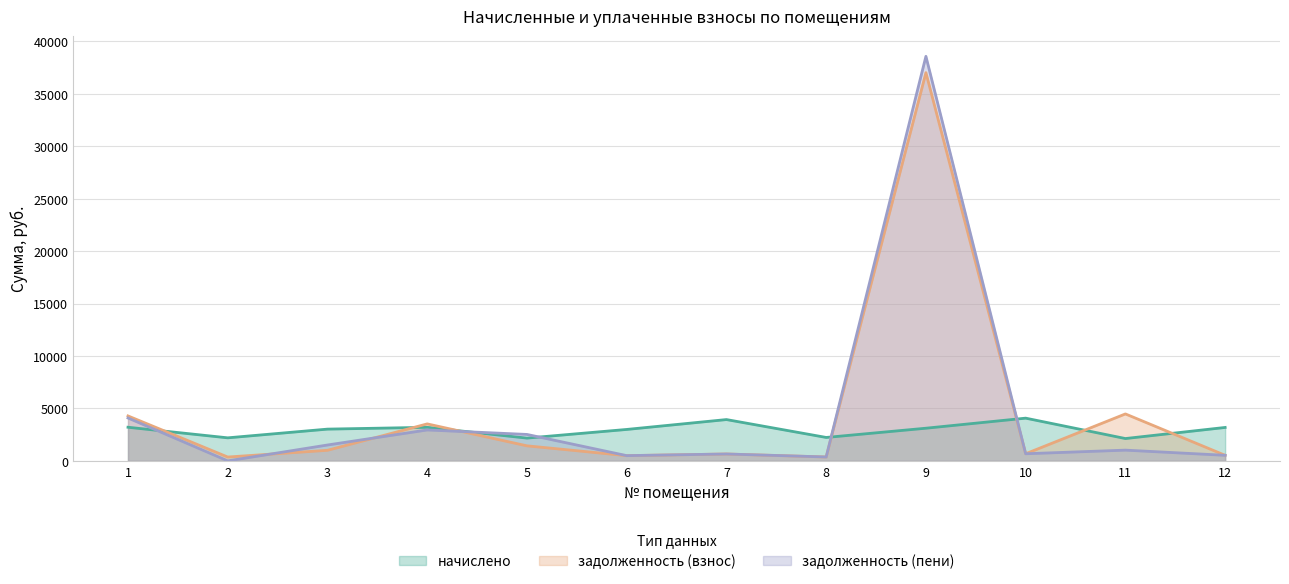

Where do начислено and задолженность (взнос) first cross each other?

1 and 2